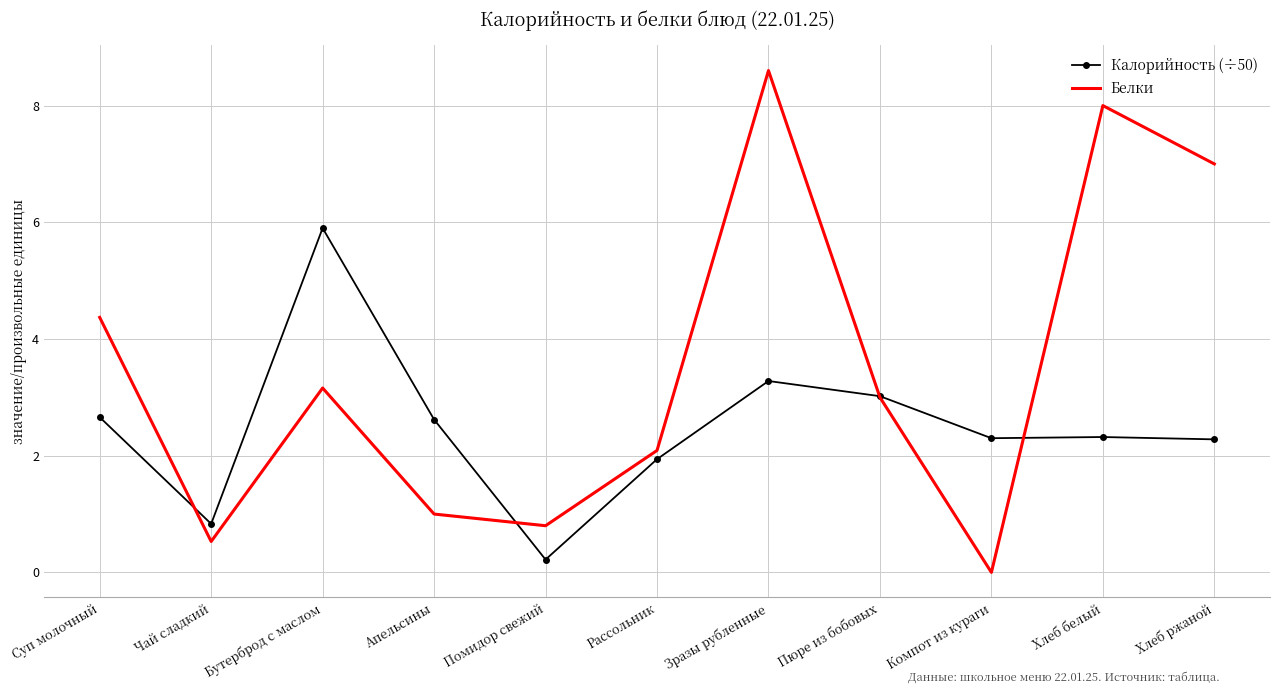

True or false: Белки and Калорийность (÷50) intersect in this chart.

True